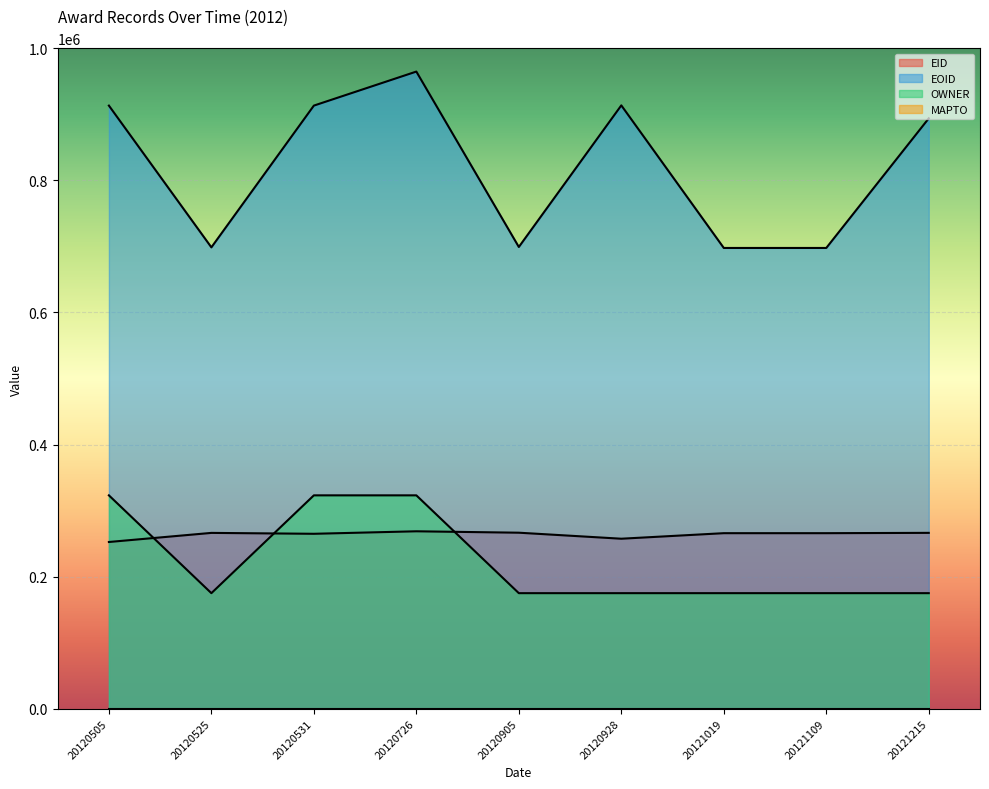

How many interior local valleys does the EID series have?

3